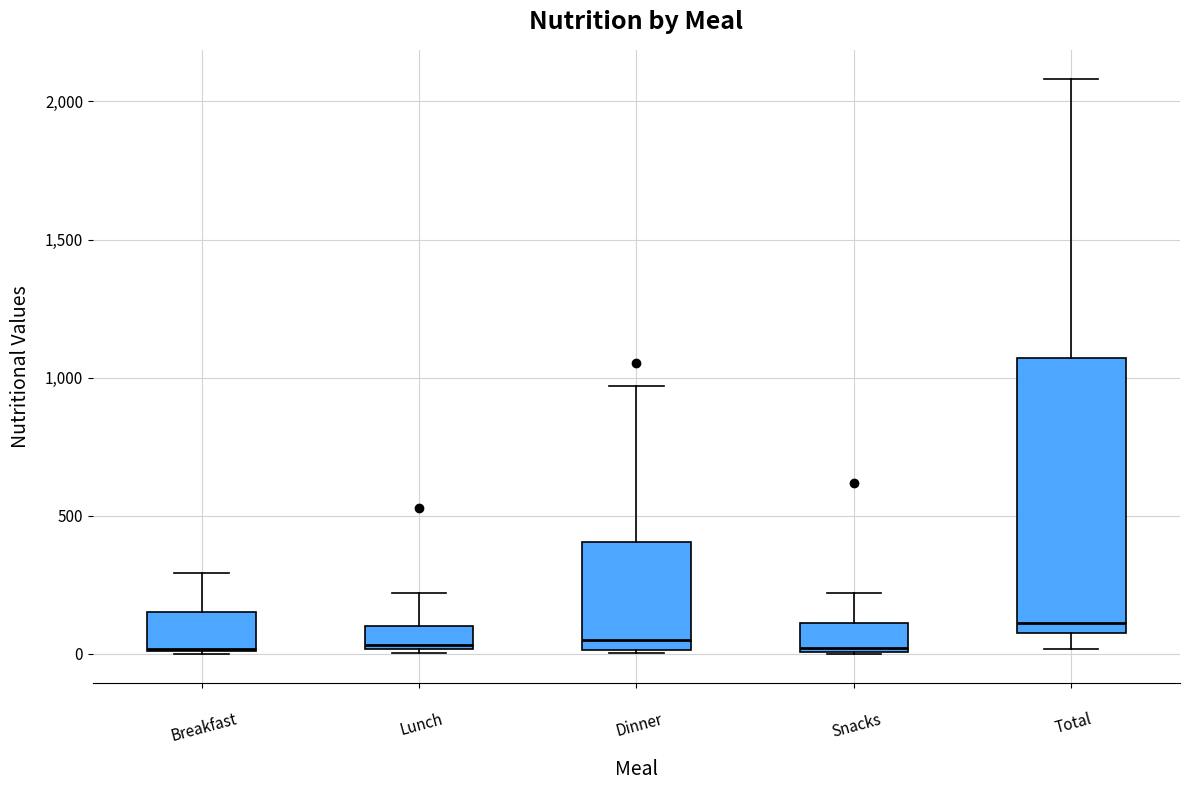

Where does the upper whisker of the box for Dinner end on the y-axis? The values are not printed on the chart, so give them approximately, as read against the axis.

950